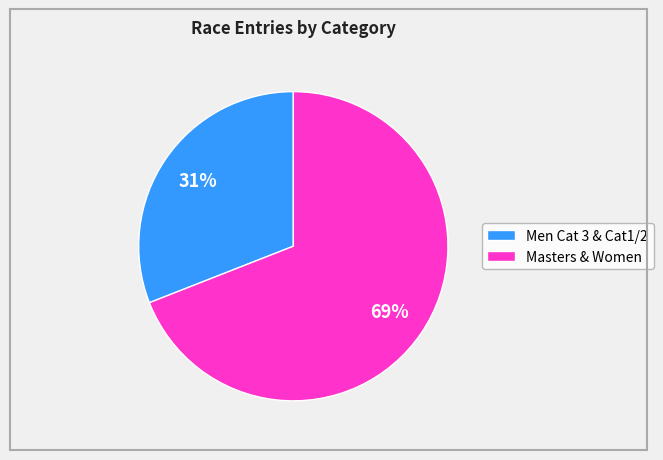

Is there a majority slice in this chart?

Yes